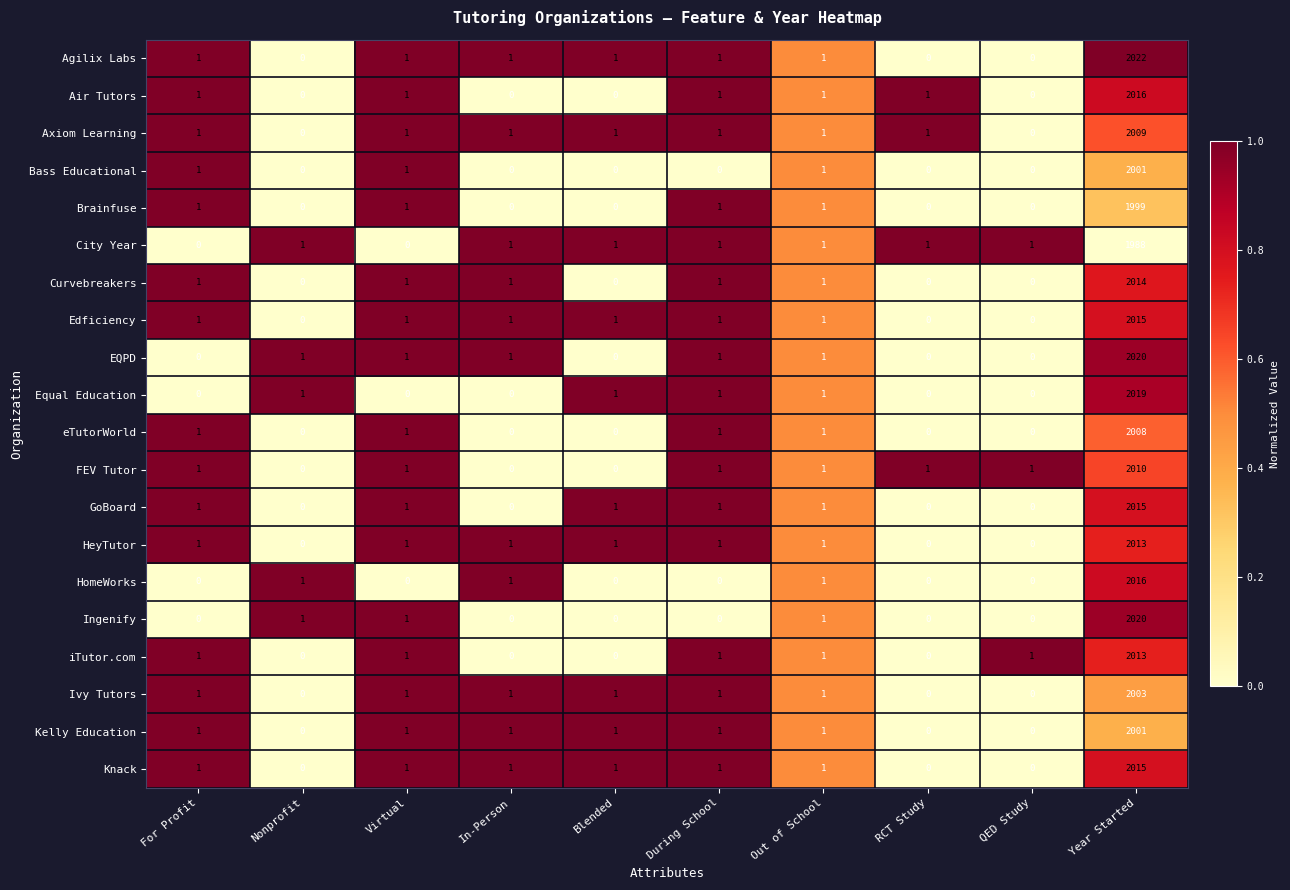

True or false: Brainfuse has a value of 2 at Virtual.

False